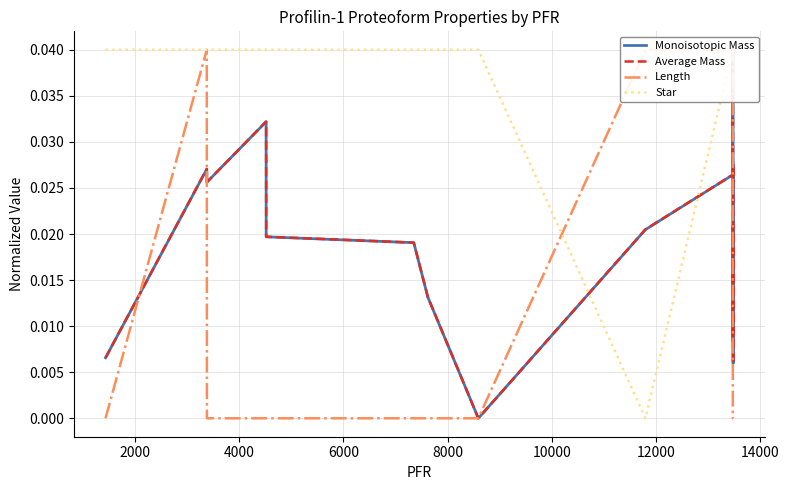

True or false: Length has more than 1 points higher than both neighbors.

False